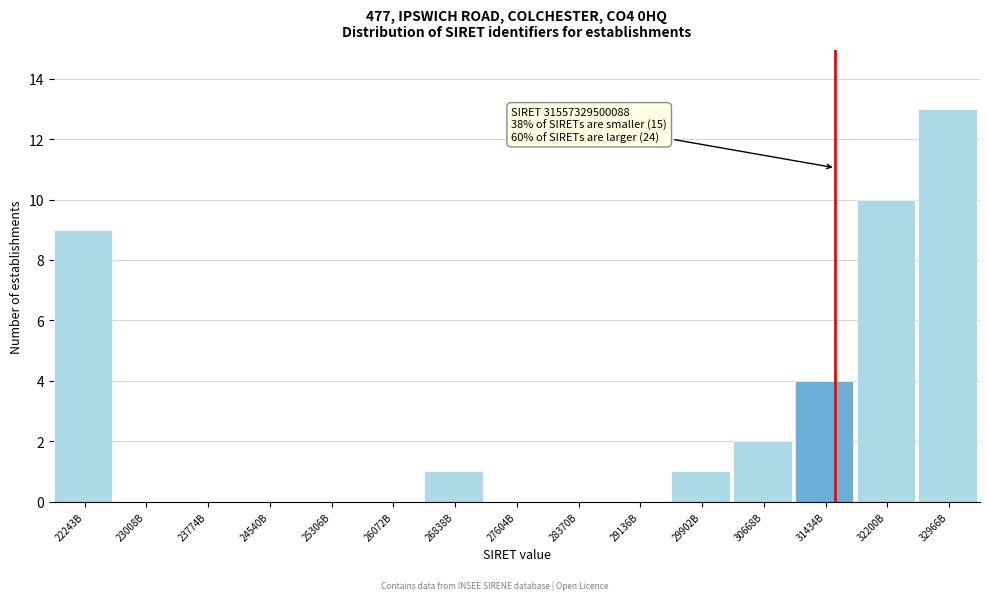

Reading left to right, extract all data points from this chart.

22243B=9	23008B=0	23774B=0	24540B=0	25306B=0	26072B=0	26838B=1	27604B=0	28370B=0	29136B=0	29902B=1	30668B=2	31434B=4	32200B=10	32966B=13